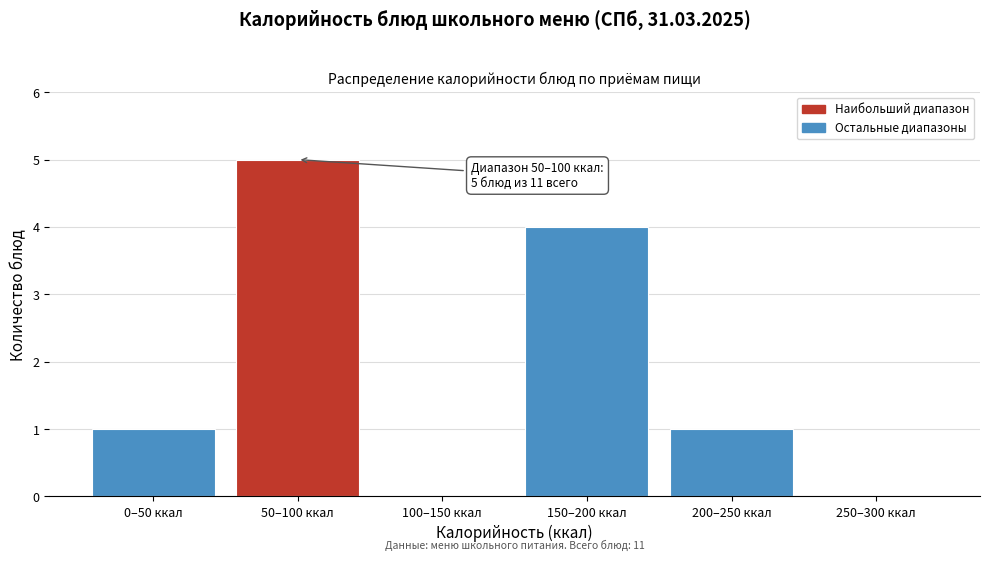

Reading right to left, list all the values displayed in this chart.

250–300 ккал=0	200–250 ккал=1	150–200 ккал=4	100–150 ккал=0	50–100 ккал=5	0–50 ккал=1